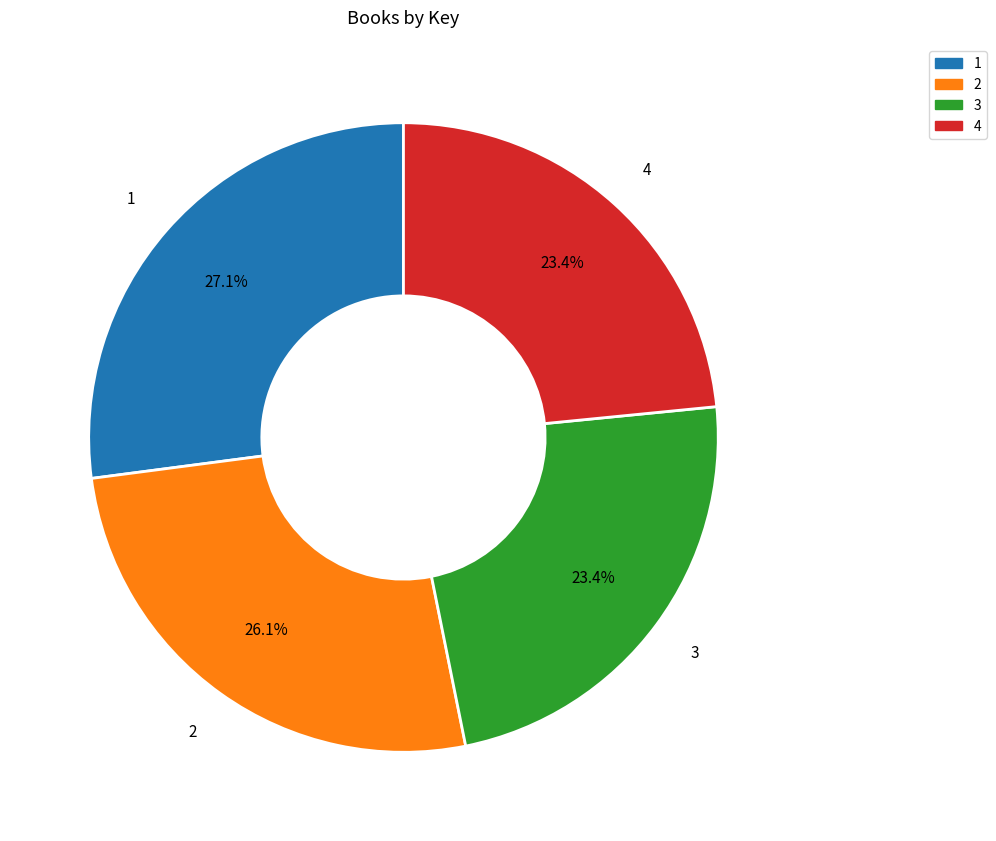

To the nearest percent, what is the difference between the largest and smallest slice percentages?

4%